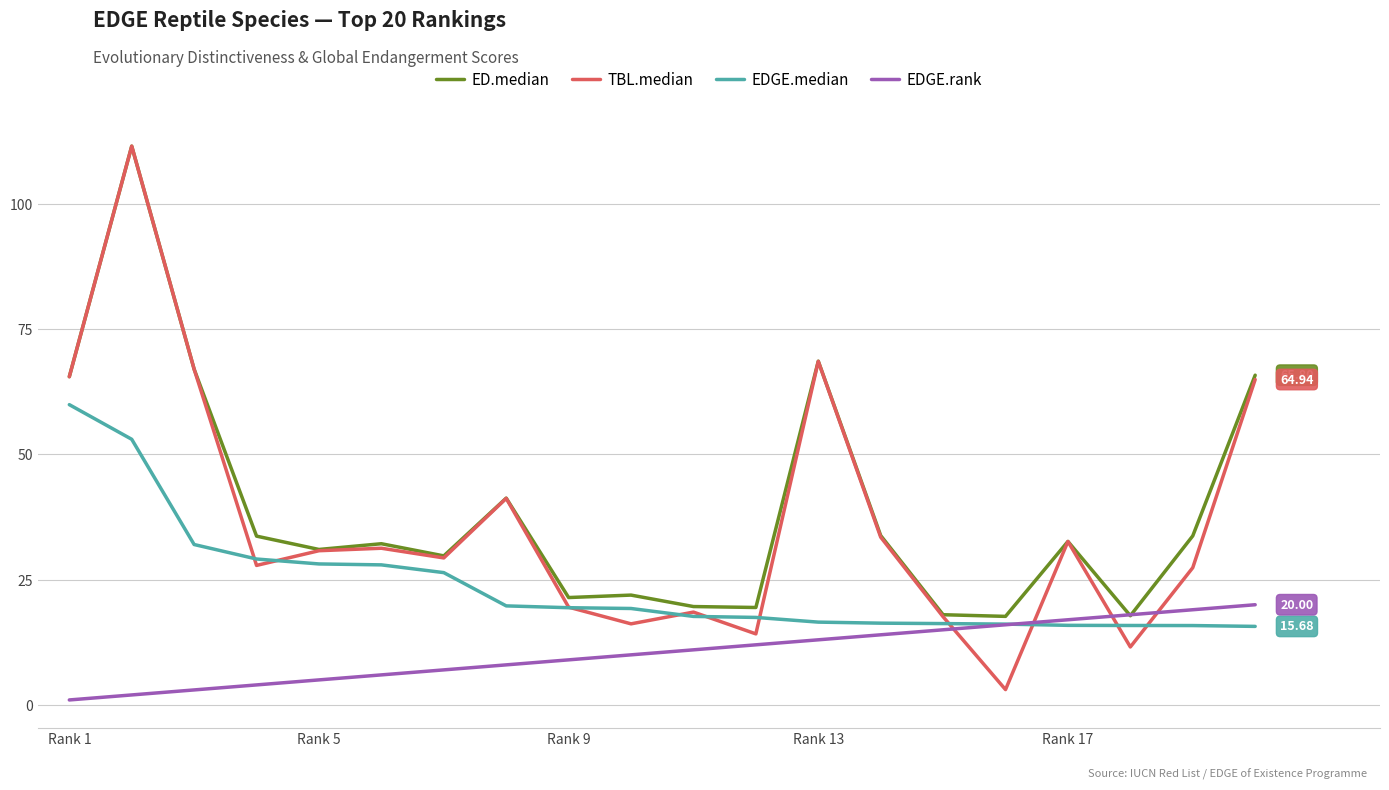

Which series has the largest range (max minus min)?

TBL.median